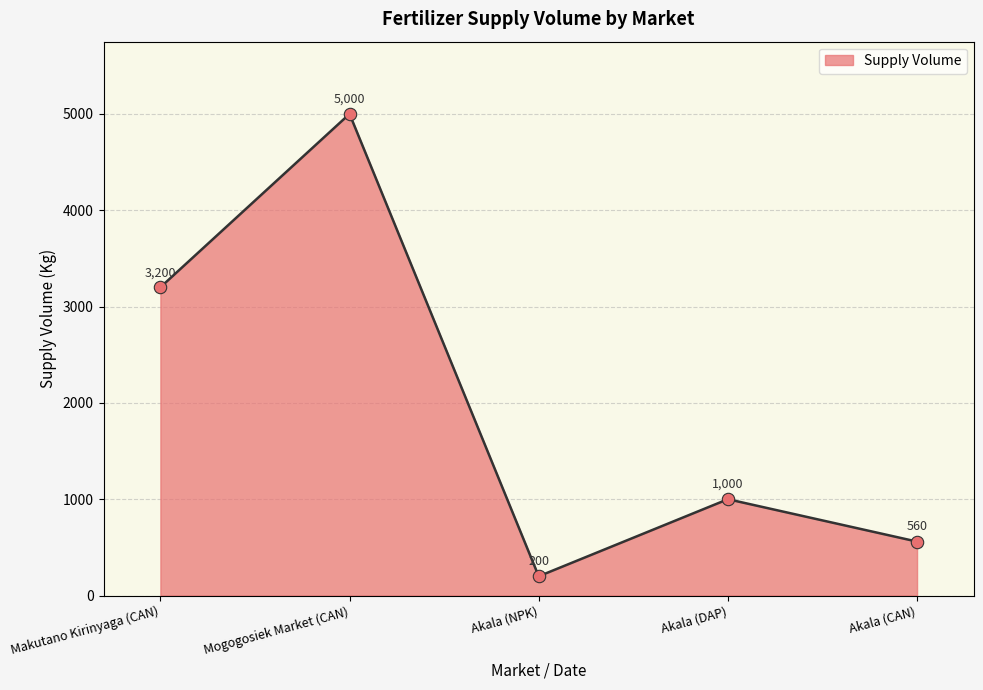

What is the change in value from Makutano Kirinyaga (CAN) to Akala (NPK)?

-3000